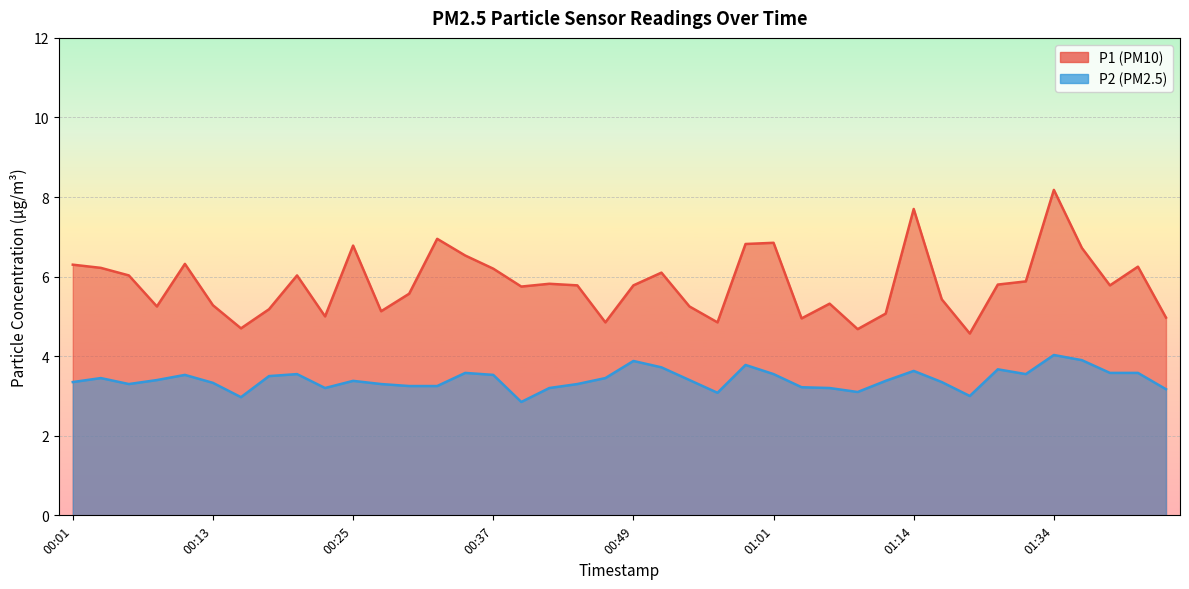

At how many categories does at least one series exceed 6?

16